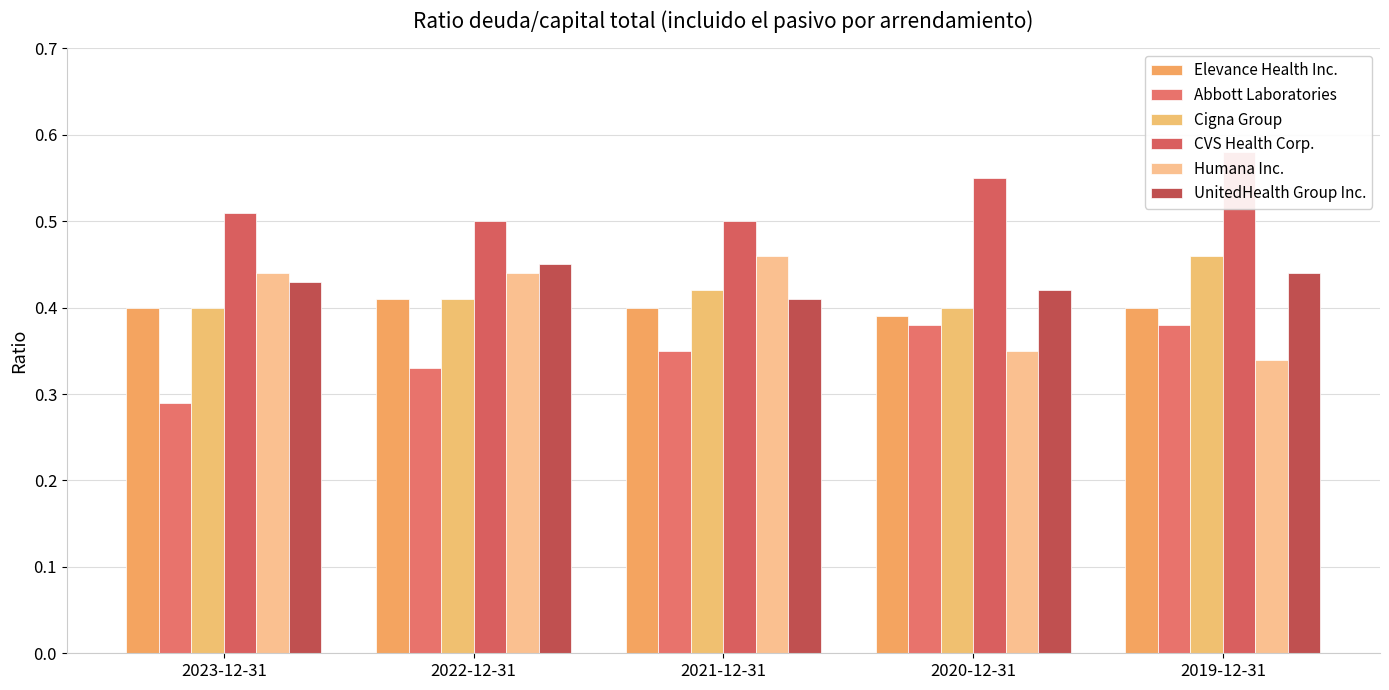

At 2023-12-31, list the series in order from largest to smallest.

CVS Health Corp., Humana Inc., UnitedHealth Group Inc., Elevance Health Inc., Cigna Group, Abbott Laboratories